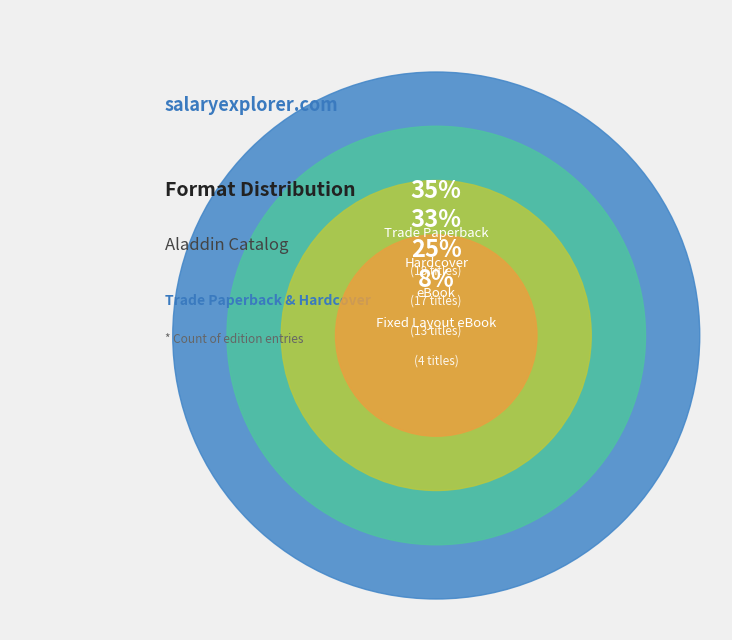

Do Hardcover and Trade Paperback together represent more than half of the pie?

Yes